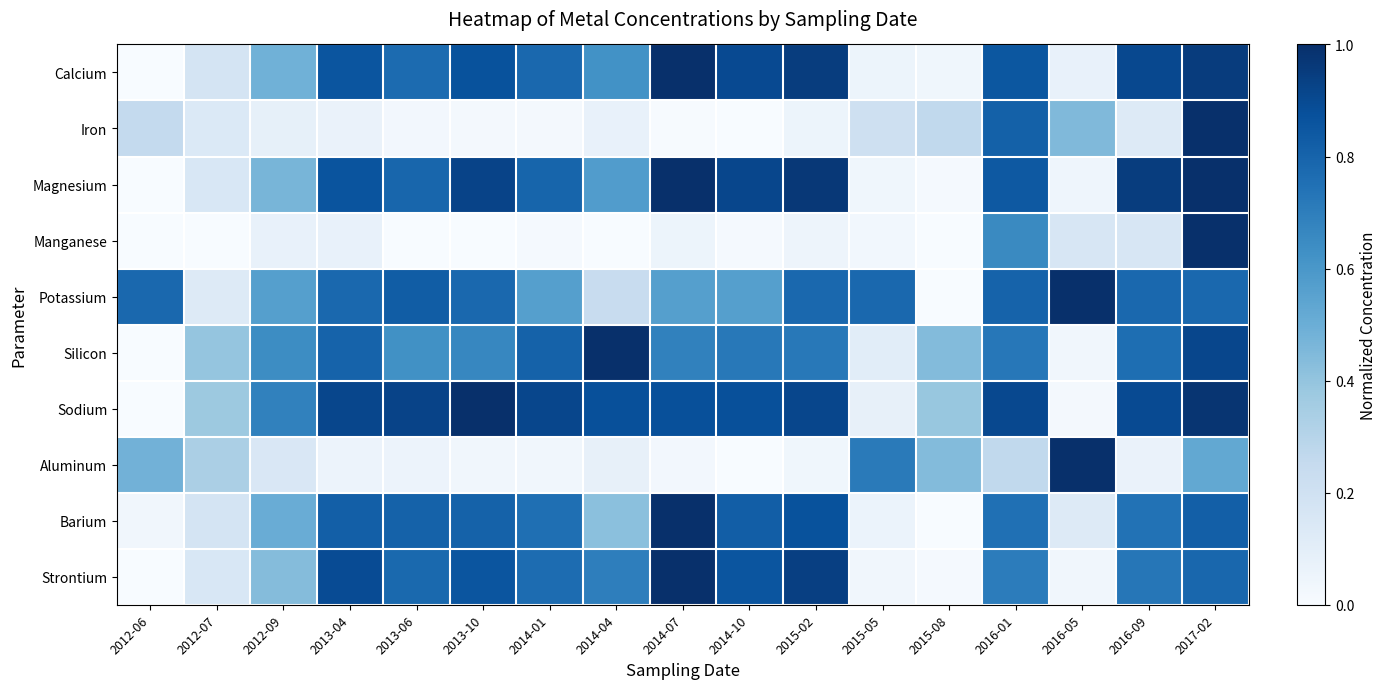

Which has a higher value, 2014-04 or 2016-01?

2016-01